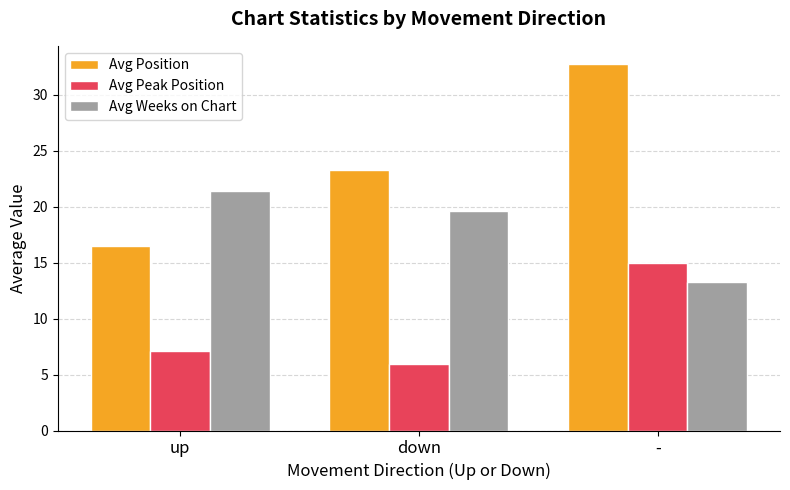

What are all the series names shown in the legend?

Avg Position, Avg Peak Position, Avg Weeks on Chart